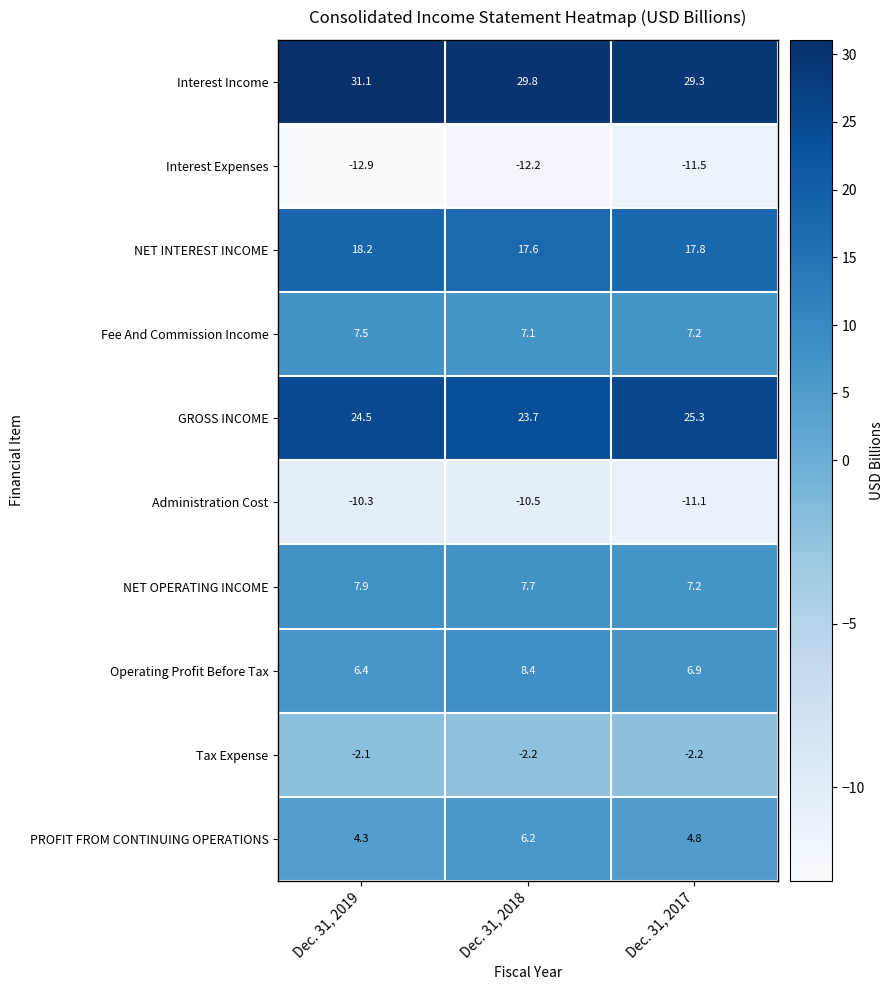

Which series has the largest total across all categories?

Interest Income